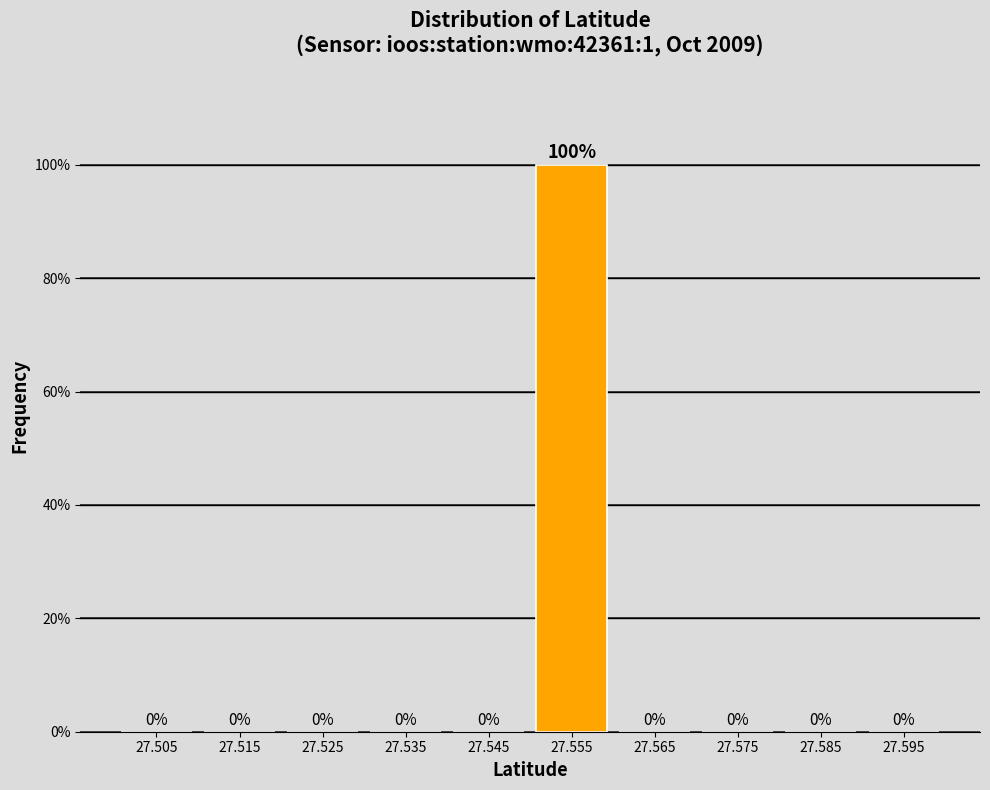

Reading right to left, list all the values displayed in this chart.

27.595=0	27.585=0	27.575=0	27.565=0	27.555=100	27.545=0	27.535=0	27.525=0	27.515=0	27.505=0